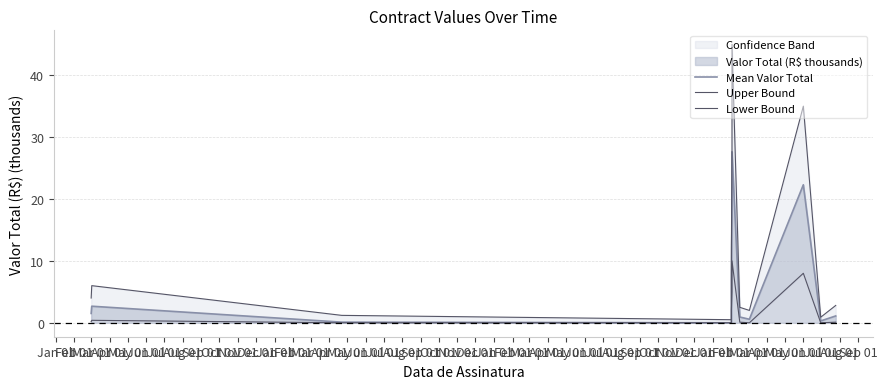

Which has a higher value, Feb 01 or Feb 01?

Feb 01